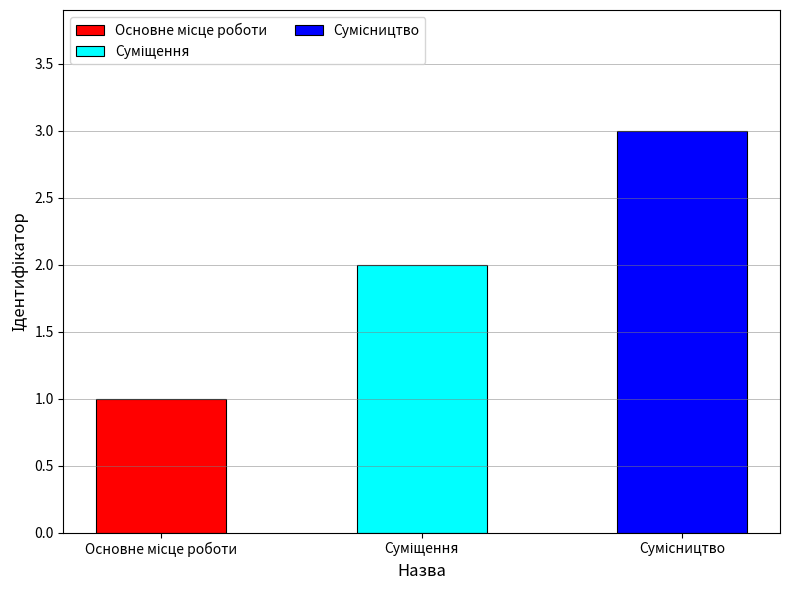

How many bars are there in total?

3